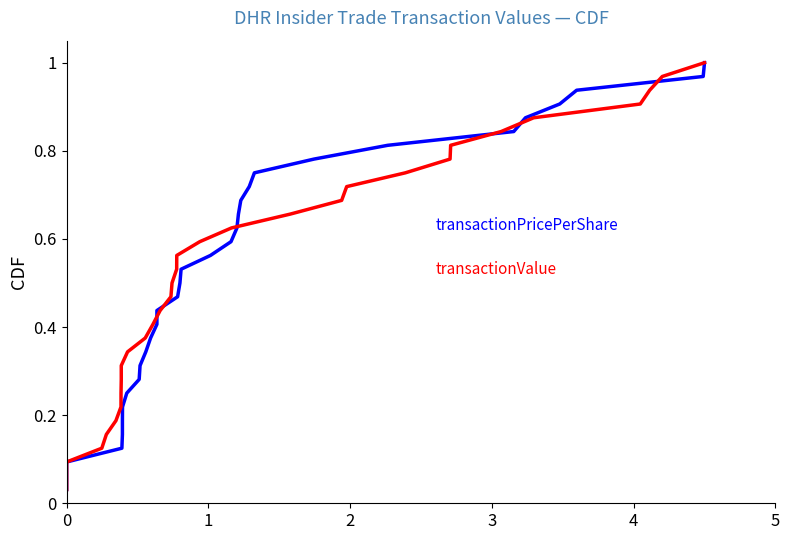

What is the value of the transactionPricePerShare point at the 29th from the left?

0.9